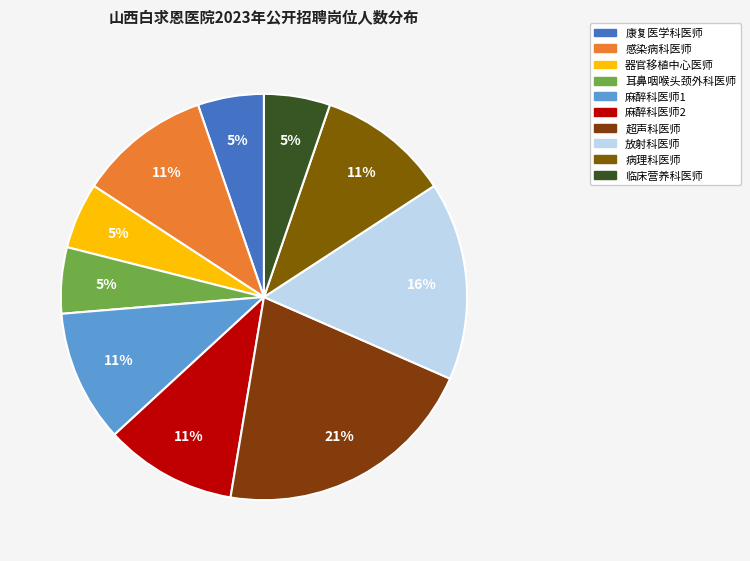

True or false: 麻醉科医师1 accounts for 11% of the total.

True